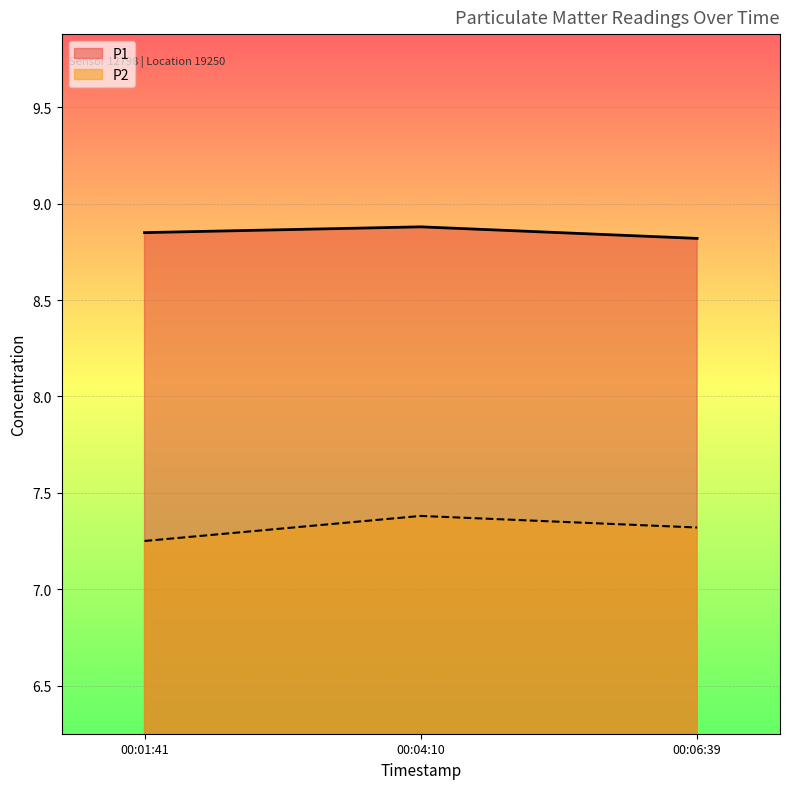

What is the minimum value shown in the chart?

7.2